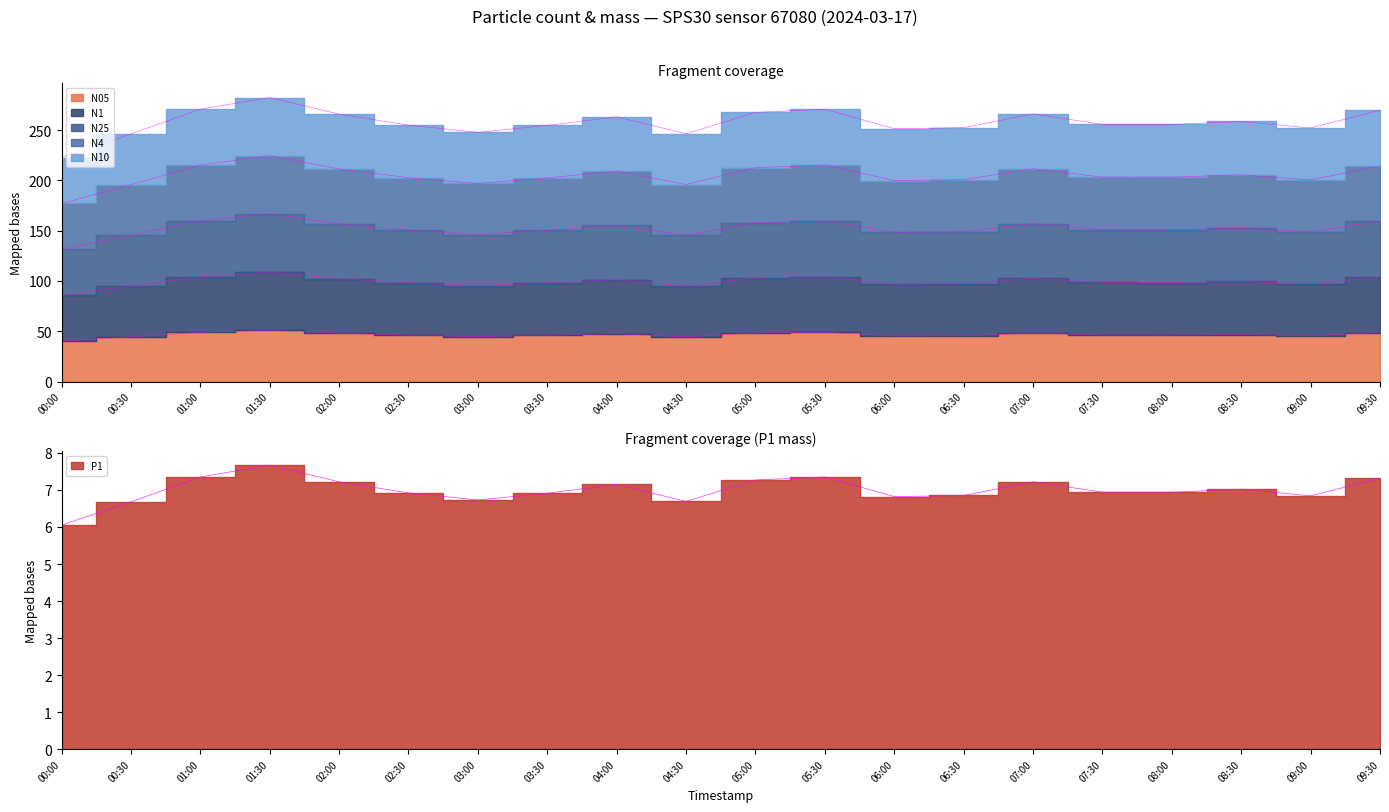

Where is the first local minimum for N05?

03:00